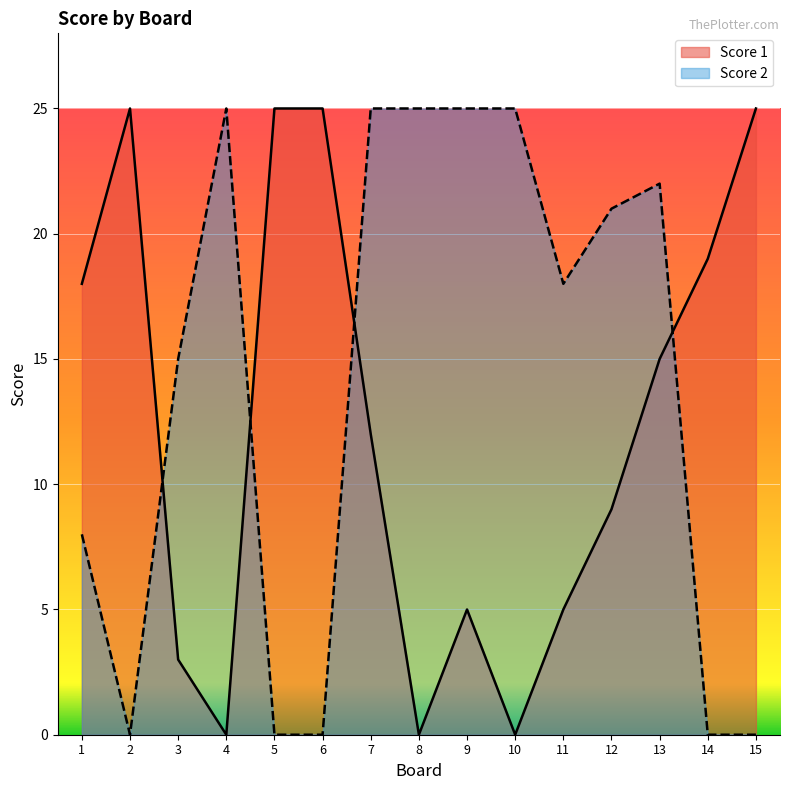

True or false: Score 2 and Score 1 cross at least once.

True